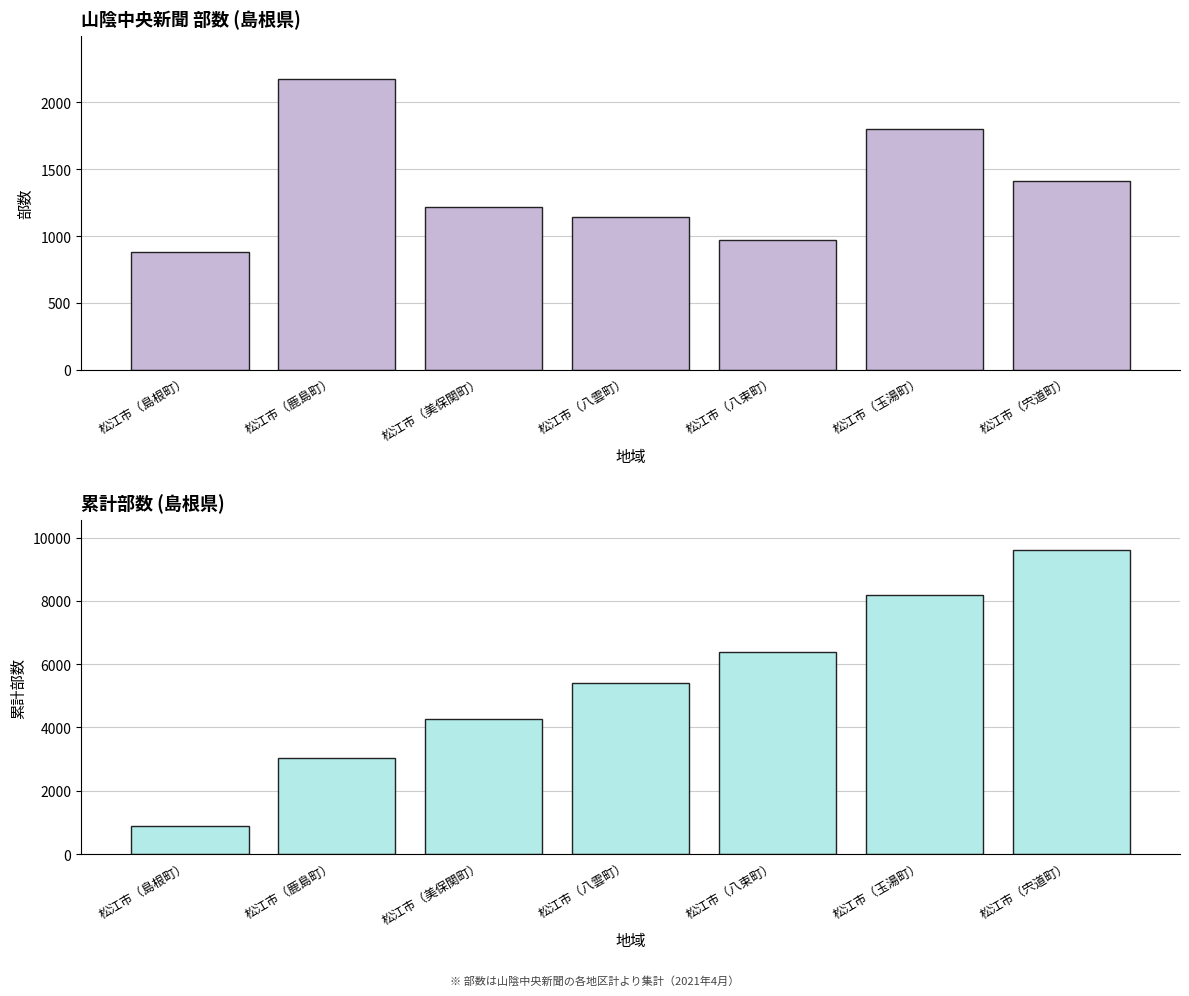

Which has a higher value, 松江市（宍道町） or 松江市（八雲町）?

松江市（宍道町）